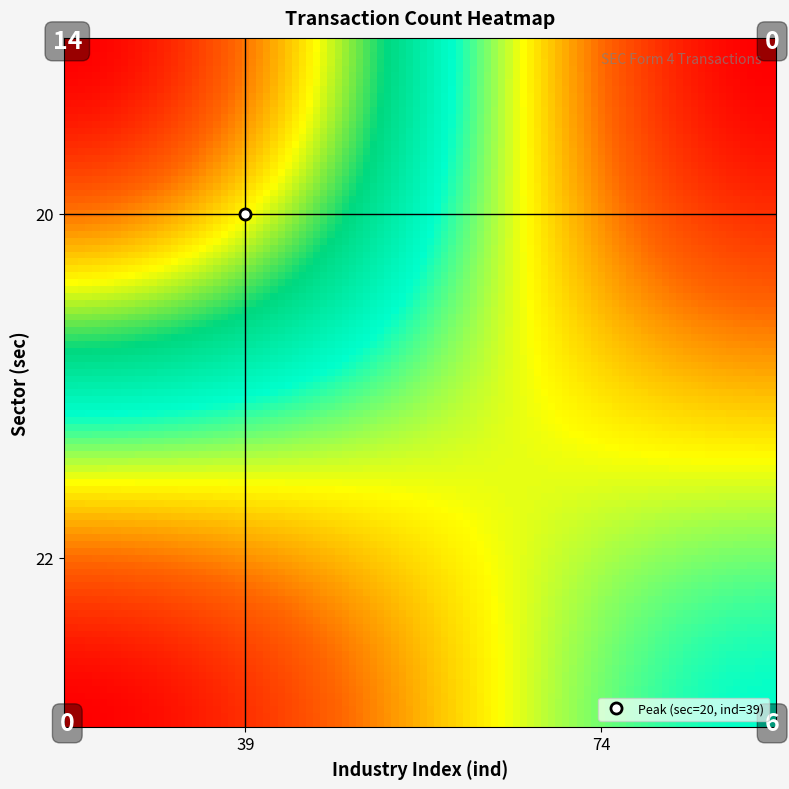

What is the difference between the maximum and minimum values?

14